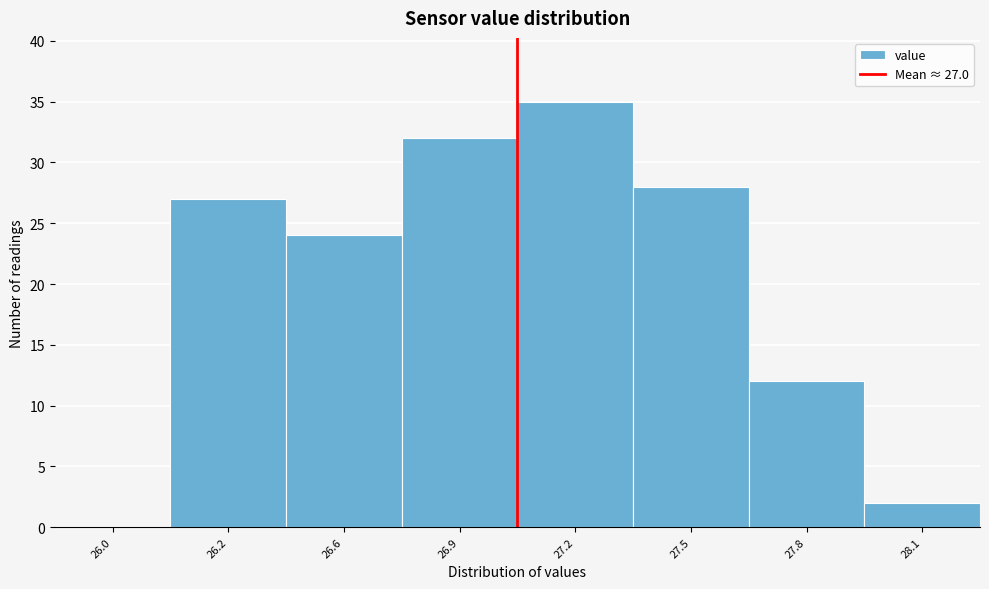

Reading right to left, extract all data points from this chart.

28.1=2	27.8=12	27.5=28	27.2=35	26.9=32	26.6=24	26.2=27	26.0=0